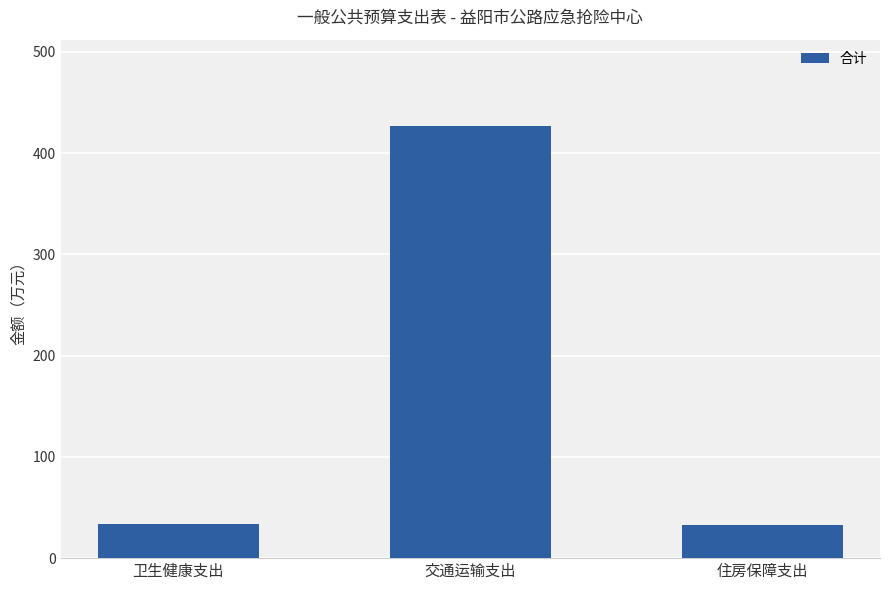

Where is the data nearest to the value 229?

卫生健康支出